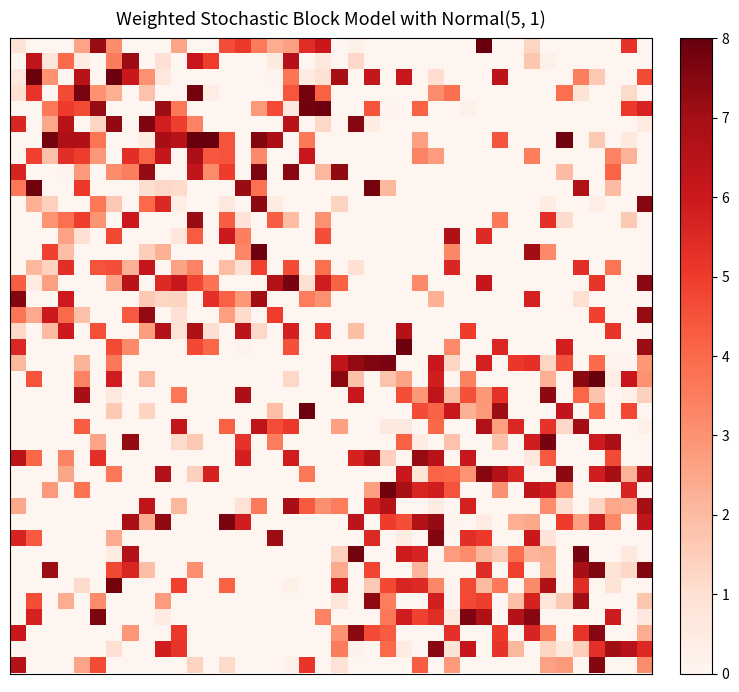

At how many categories does at least one series exceed 2?

40